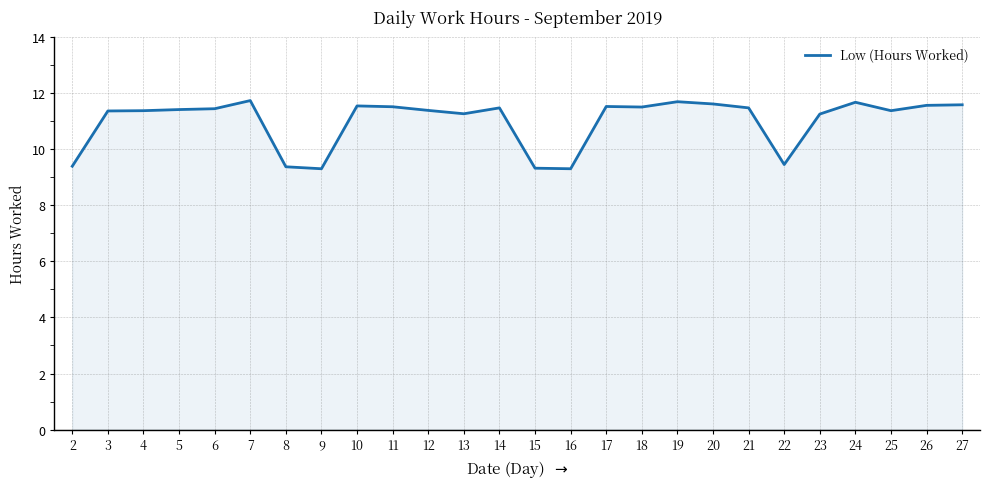

The value at 5 is 11.4. True or false?

True